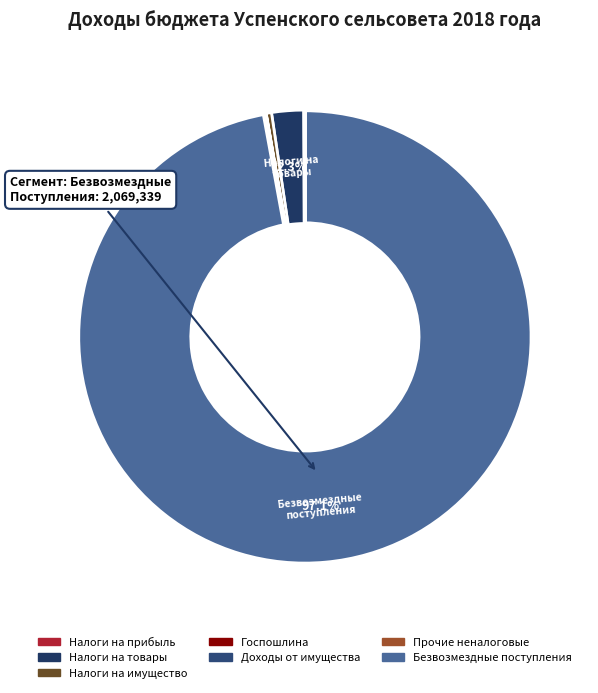

Is there a majority slice in this chart?

Yes